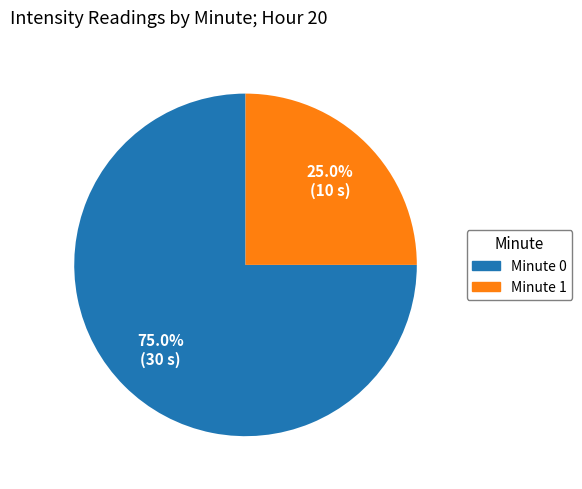

Which slice is the largest?

Minute 0